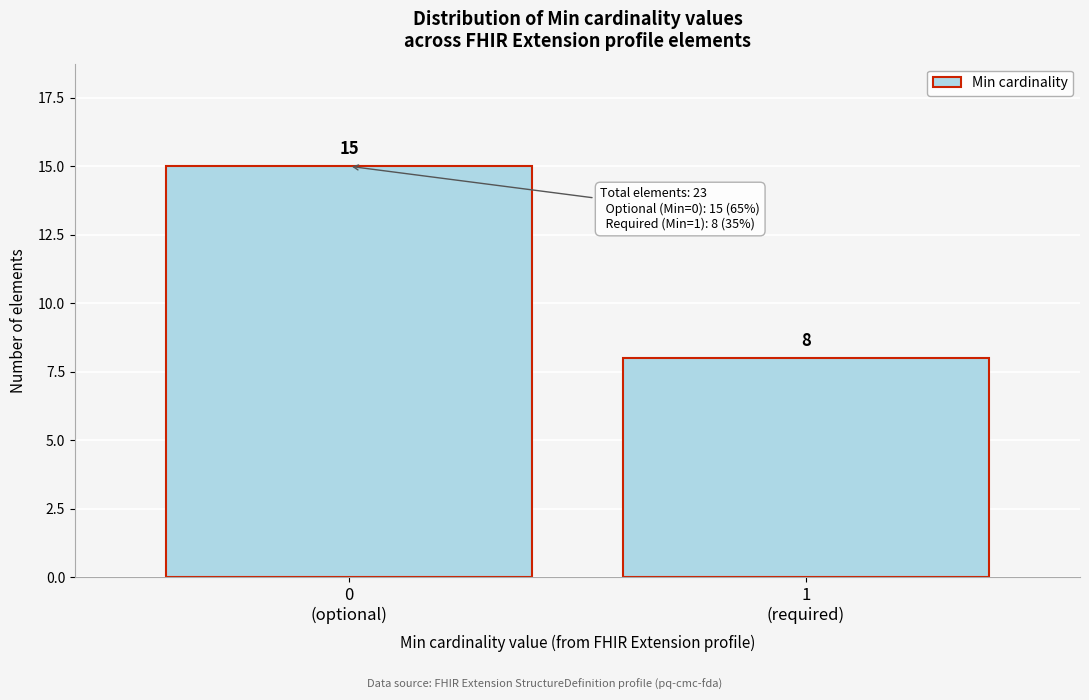

Reading right to left, extract all data points from this chart.

8	15